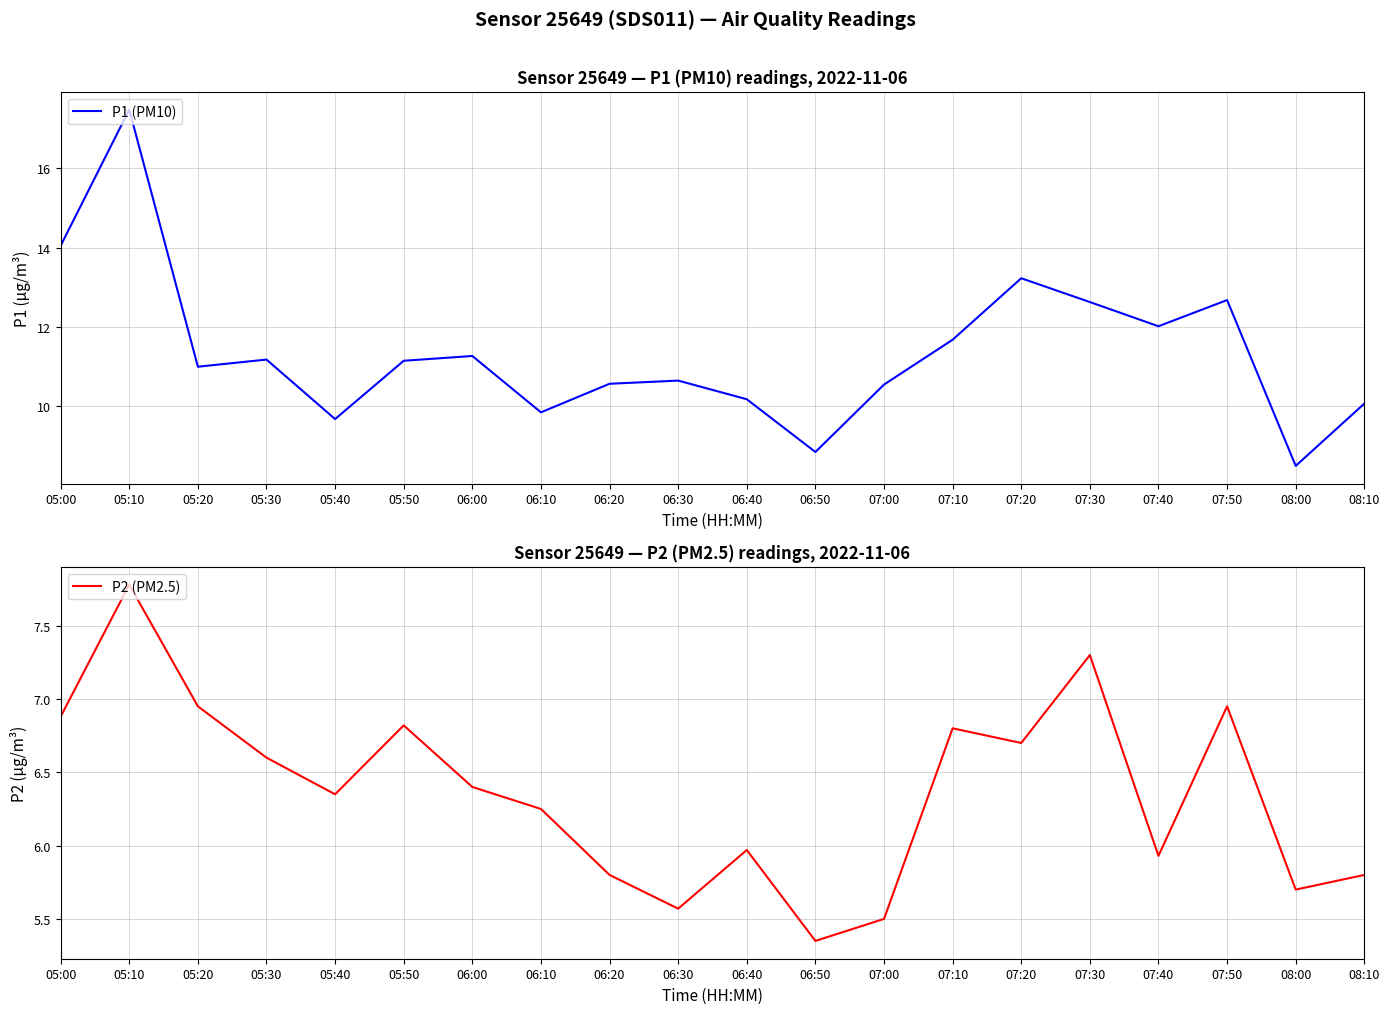

True or false: P1 (PM10) and P2 (PM2.5) intersect in this chart.

False